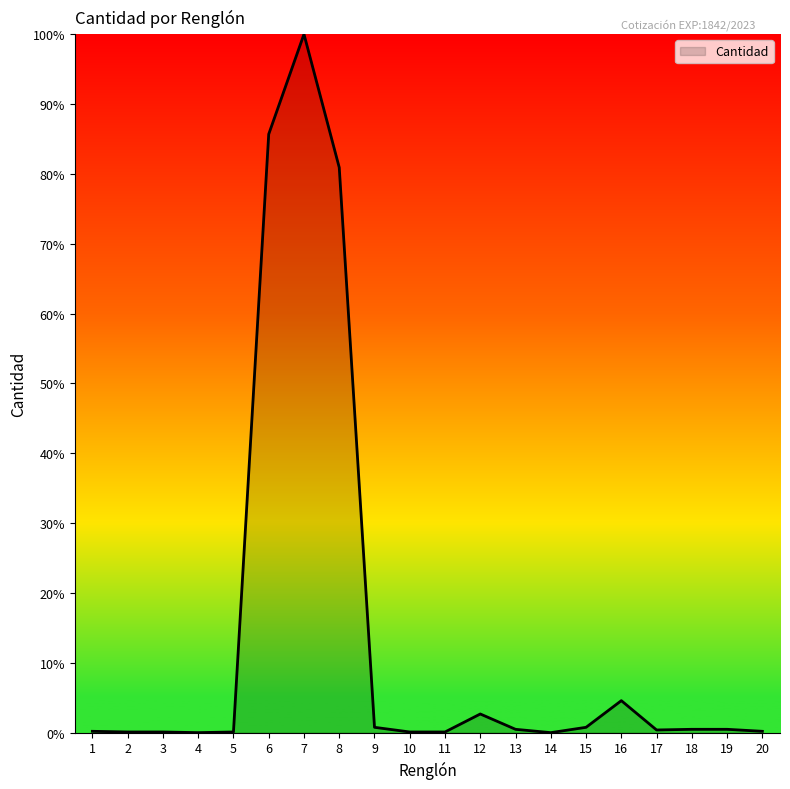

True or false: the data shows 0.5 at 19.

True